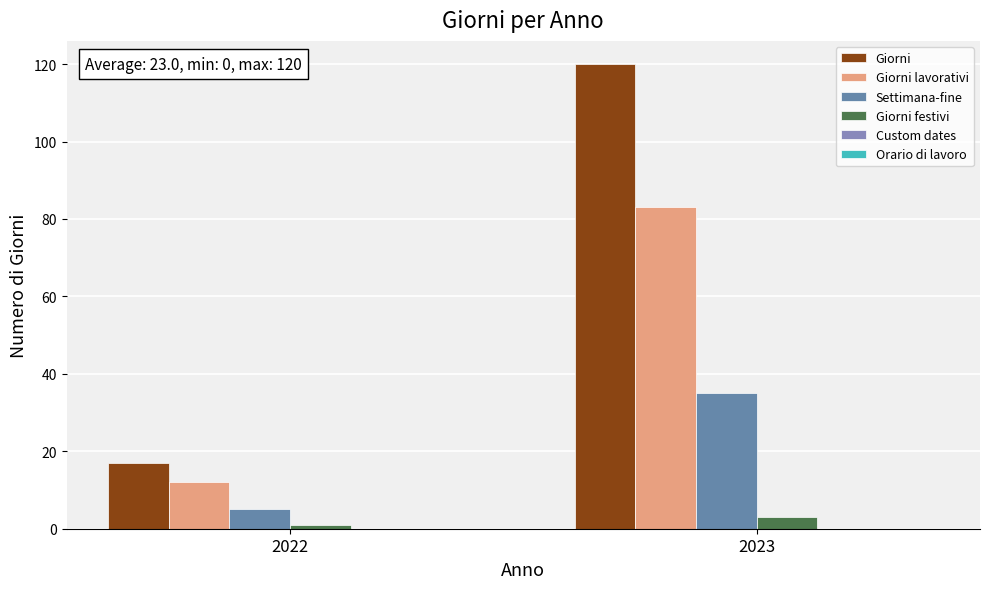

Which series changed the most between 2022 and 2023?

Giorni